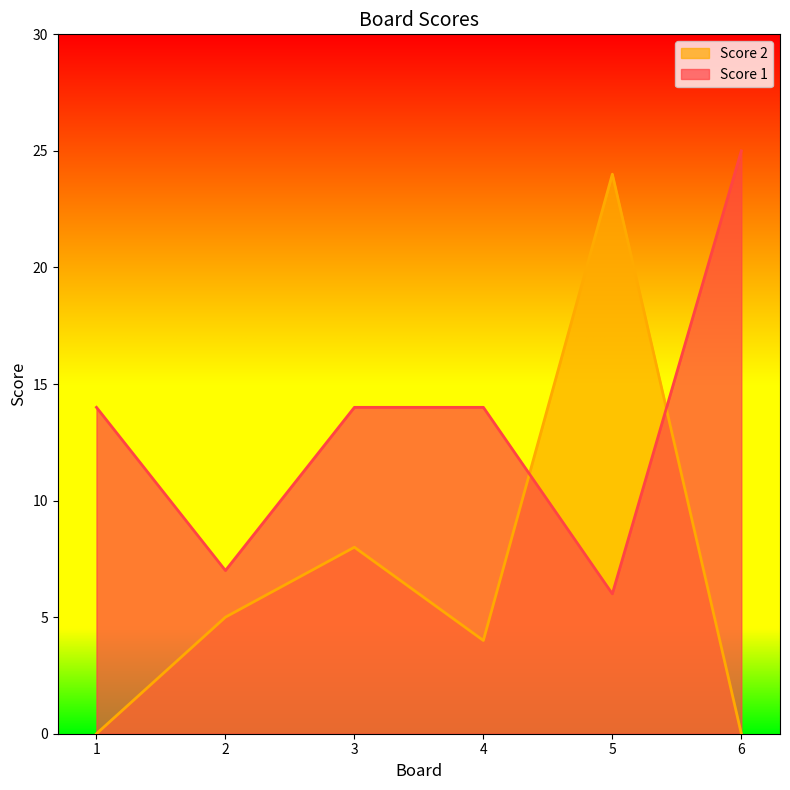

Where is Score 1 nearest to the value 15?

1